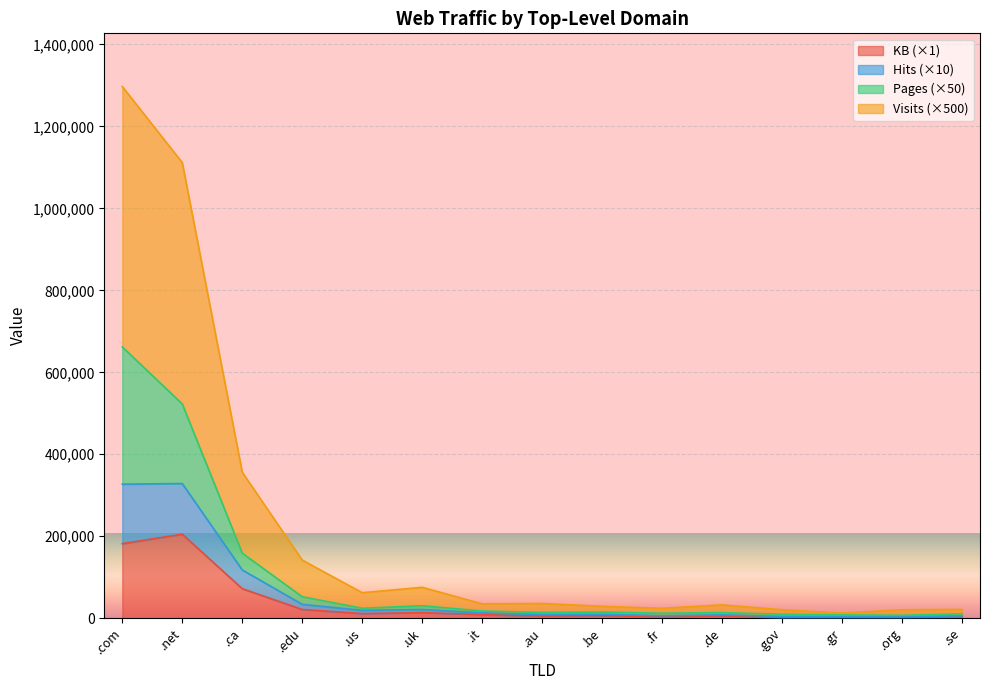

How many data points in KB are less than 6176?

7